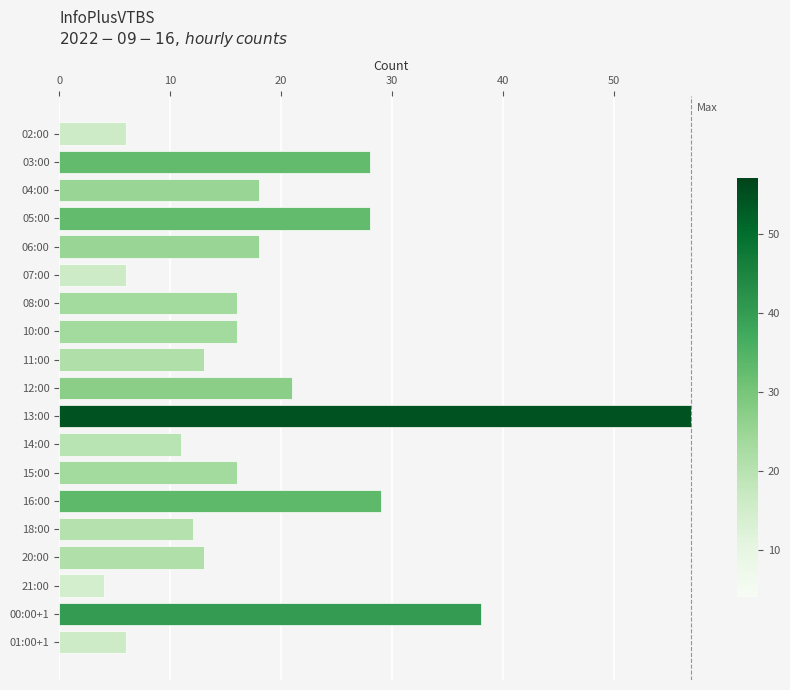

What value does the data have at 10:00, to the nearest 10?

20